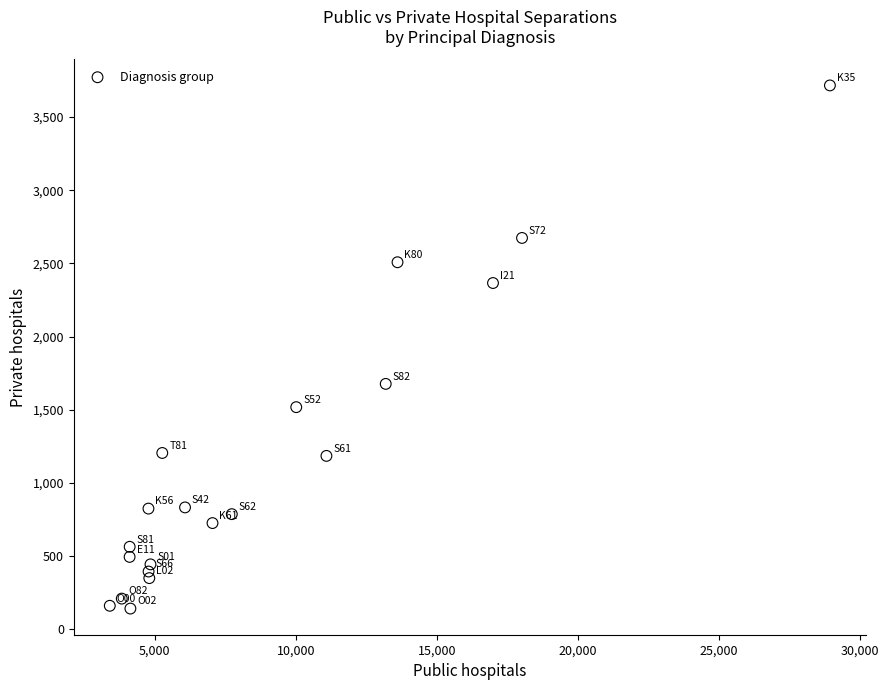

What is the range of X values (max minus min)?

25531